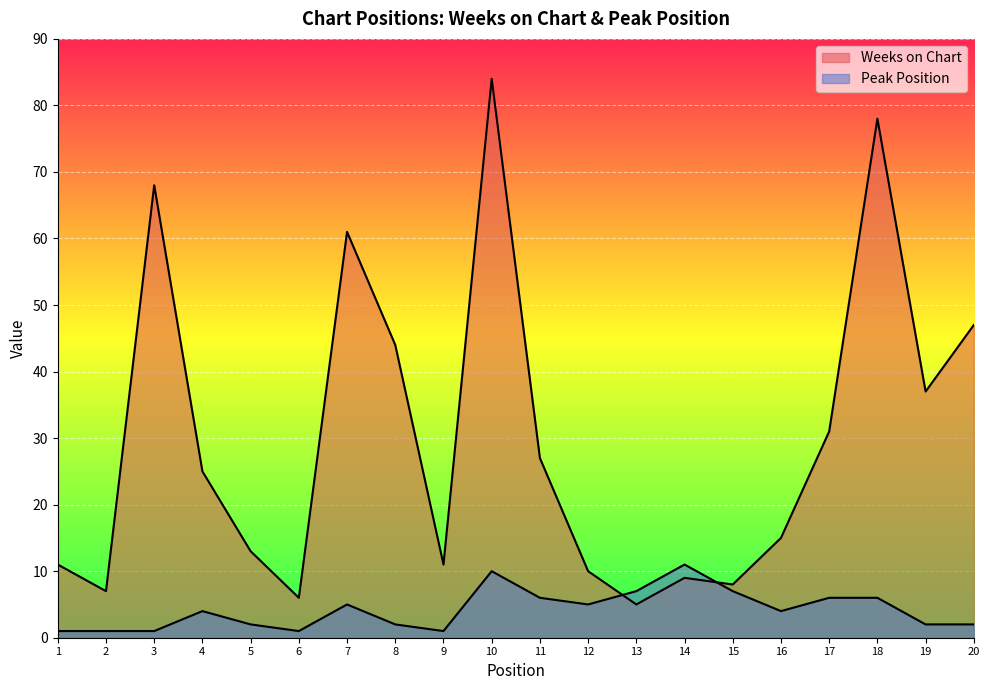

Is the value of Weeks on Chart at 2 greater than the value of Peak Position at 5?

Yes